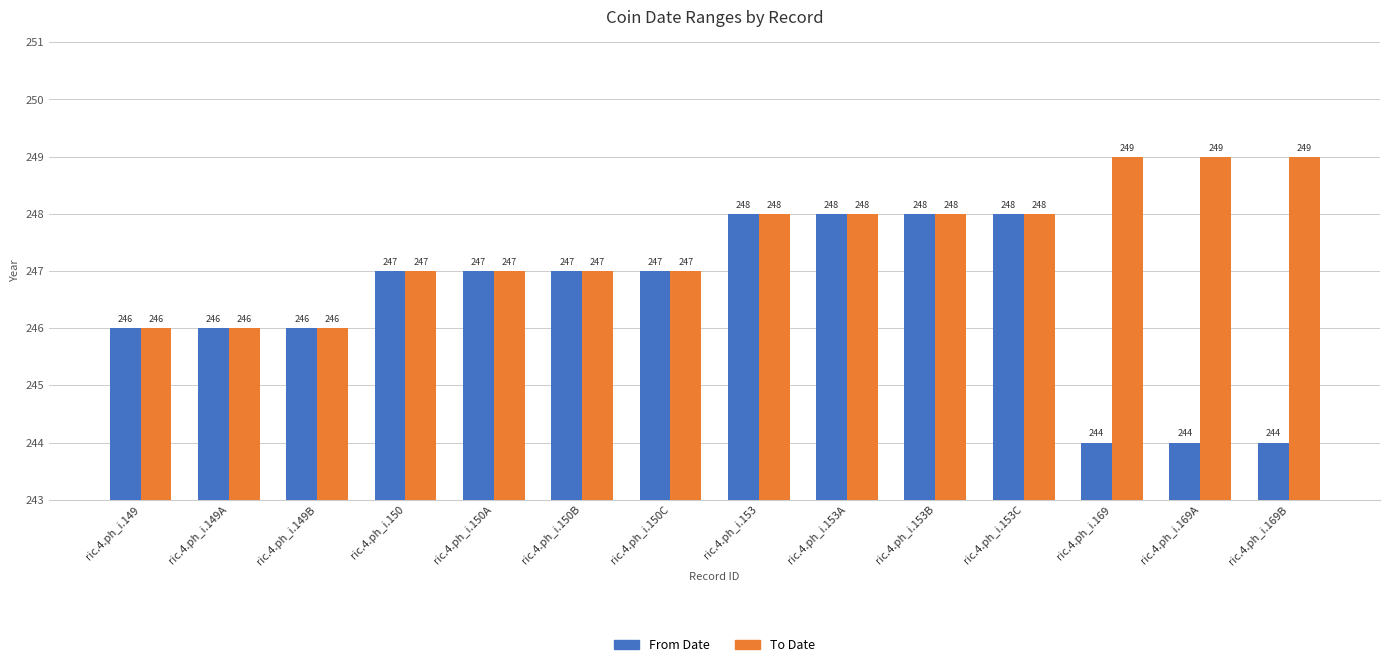

True or false: From Date has a value of 411 at ric.4.ph_i.150A.

False